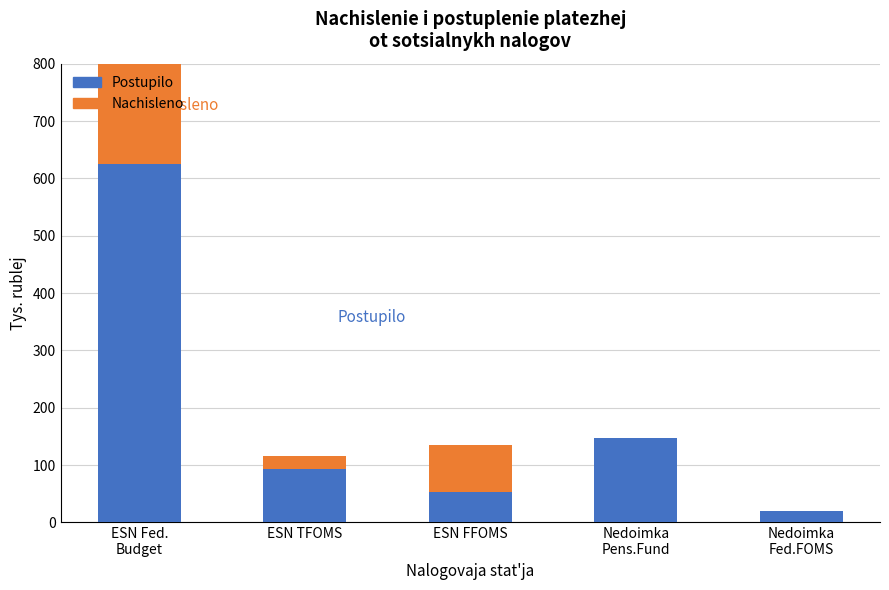

List the labels in order of Postupilo value, smallest first.

Nedoimka
Fed.FOMS, ESN FFOMS, ESN TFOMS, Nedoimka
Pens.Fund, ESN Fed.
Budget